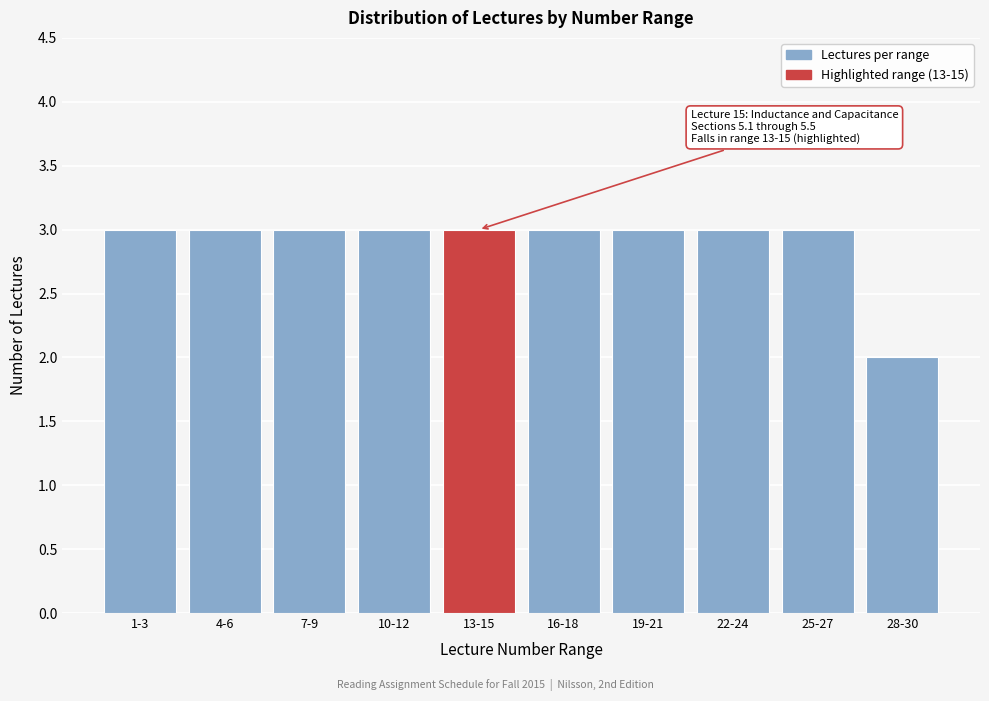

Reading left to right, extract all data points from this chart.

3	3	3	3	3	3	3	3	3	2